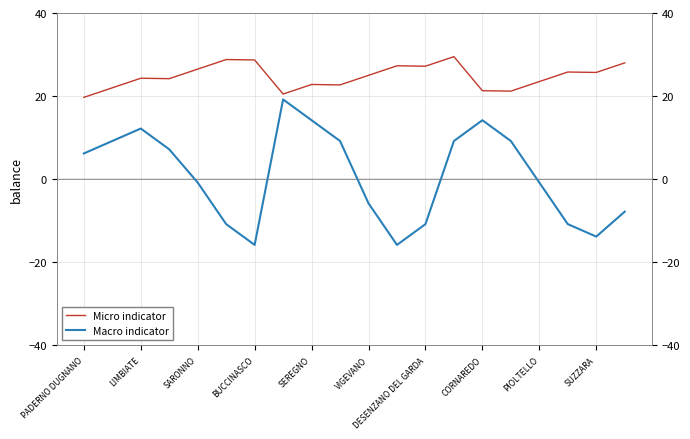

The value of Micro indicator at LIMBIATE is 33.4. True or false?

False